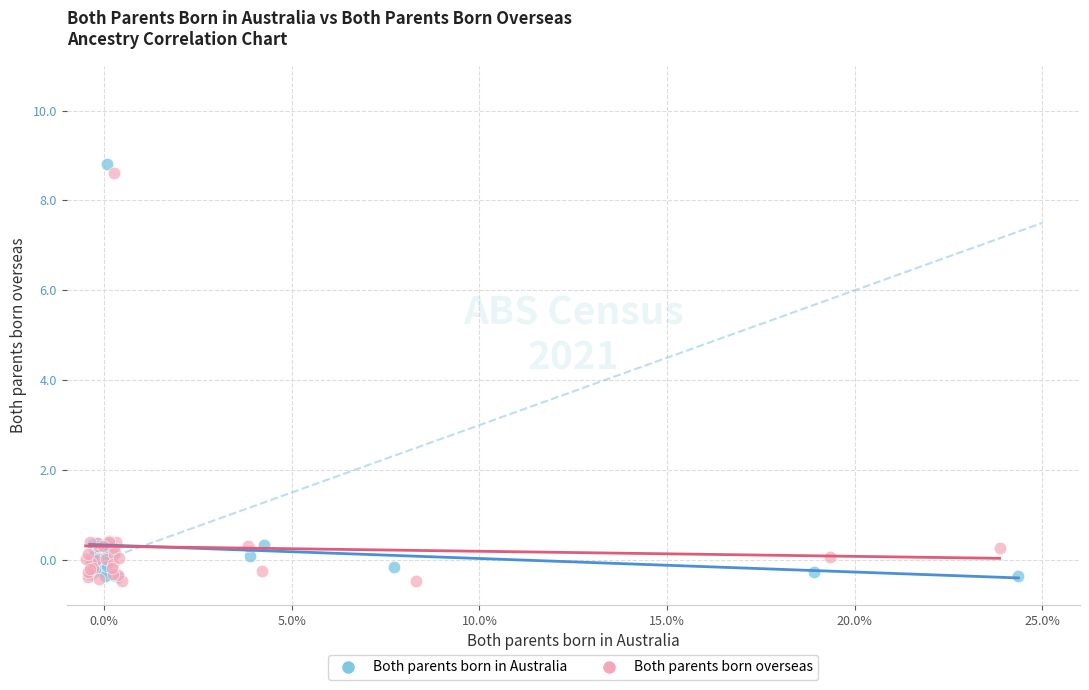

Which series has the widest spread of Y values?

Both parents born in Australia